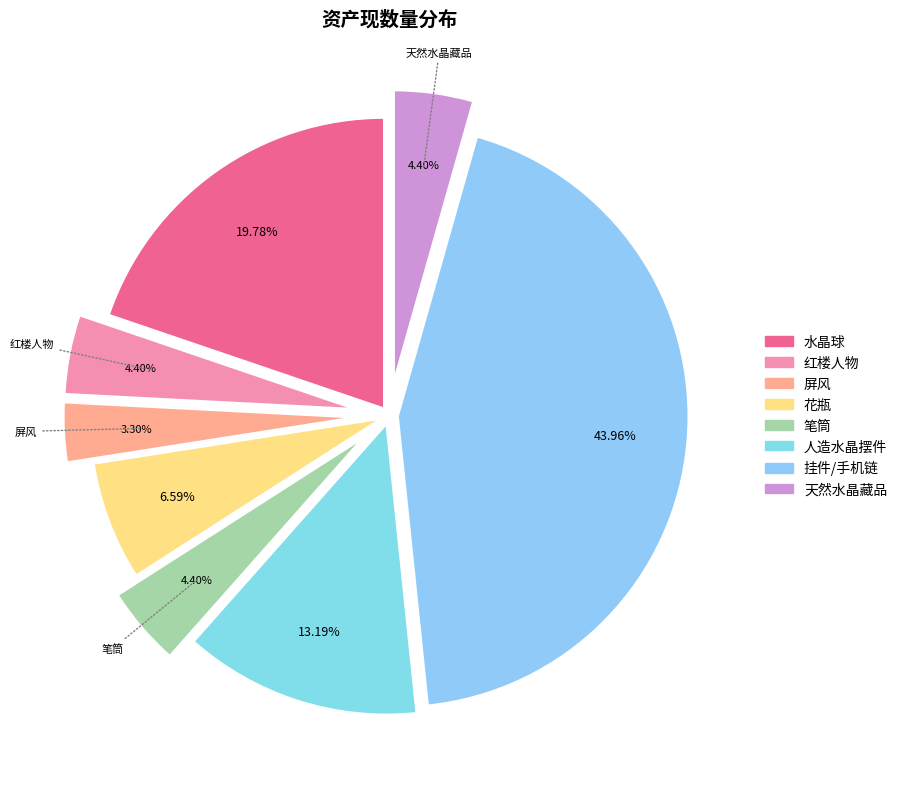

How many segments does this pie chart have?

8